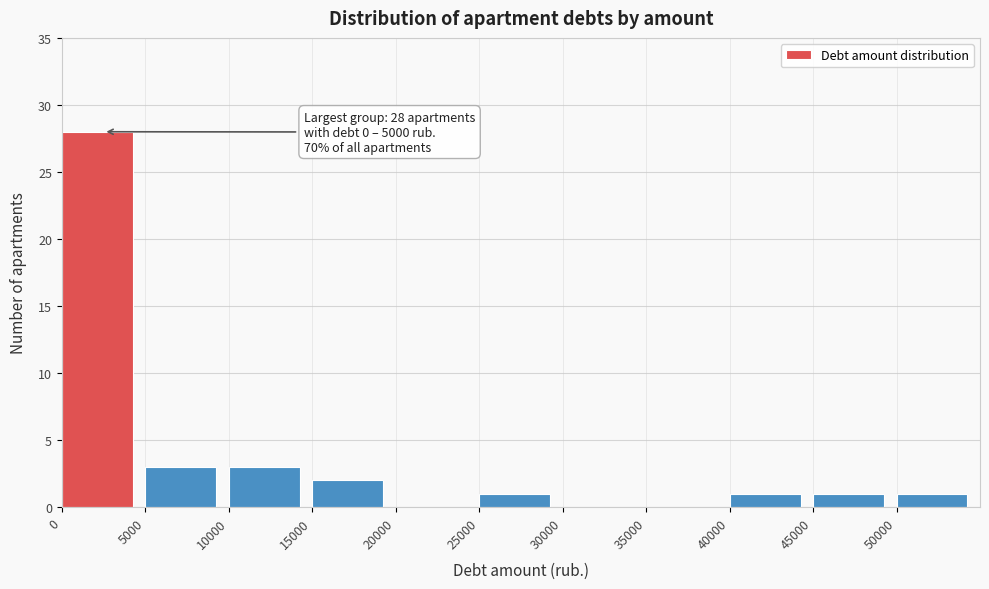

Over which range of the x-axis is the bar tallest?

0 to 5000